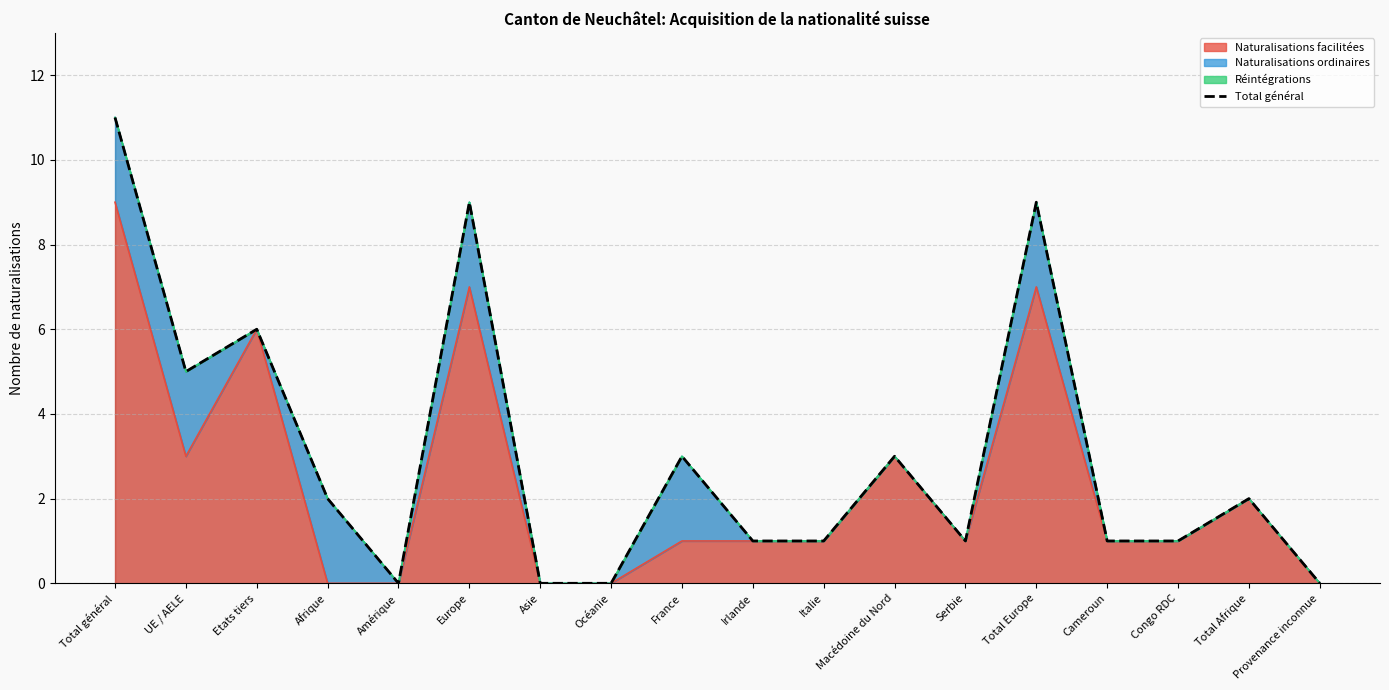

What is the value of the 2nd point from the left?

5